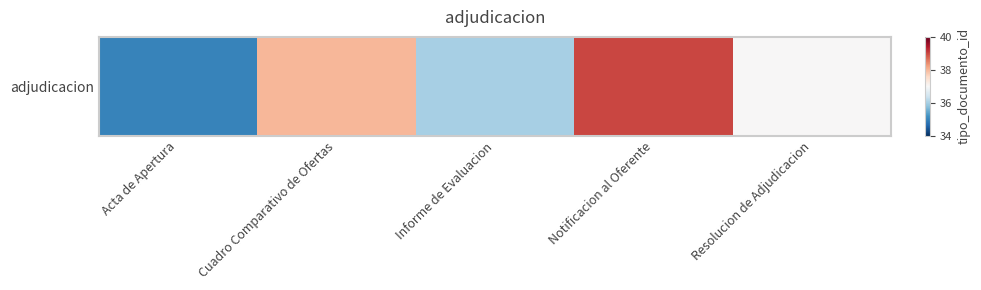

Is it true that the value at Informe de Evaluacion is 64?

False